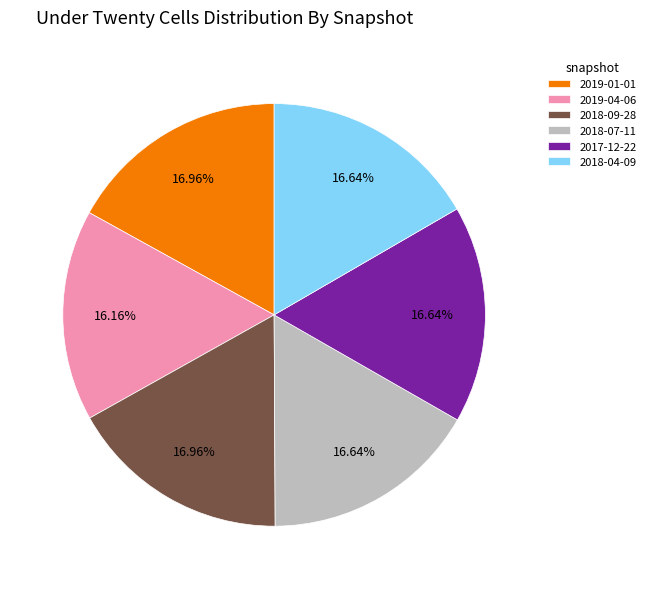

True or false: 2018-09-28 accounts for 31% of the total.

False